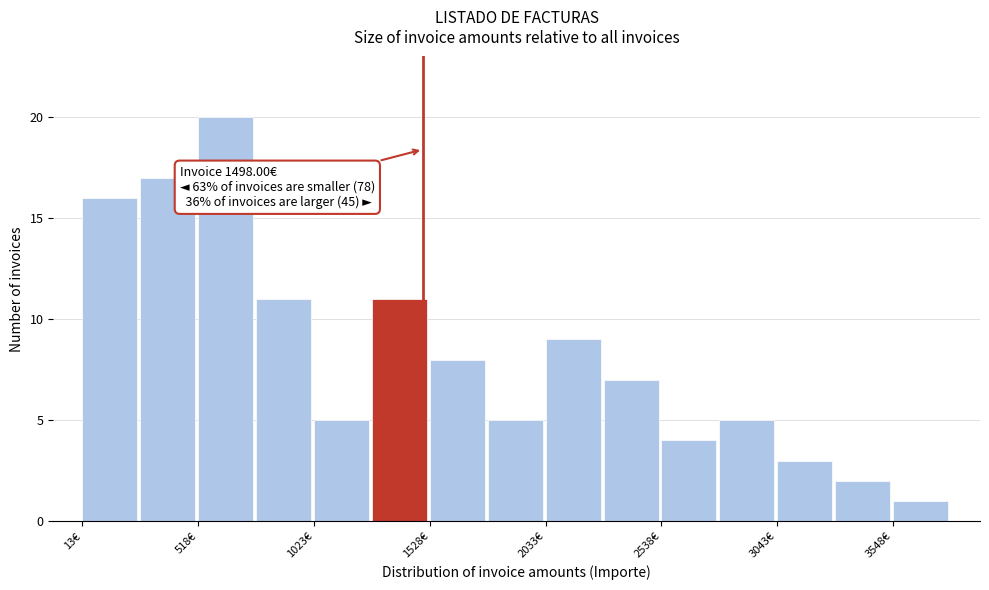

Around what value on the x-axis is the tallest bar? Give the approximate position of its centre, as read against the axis.

600